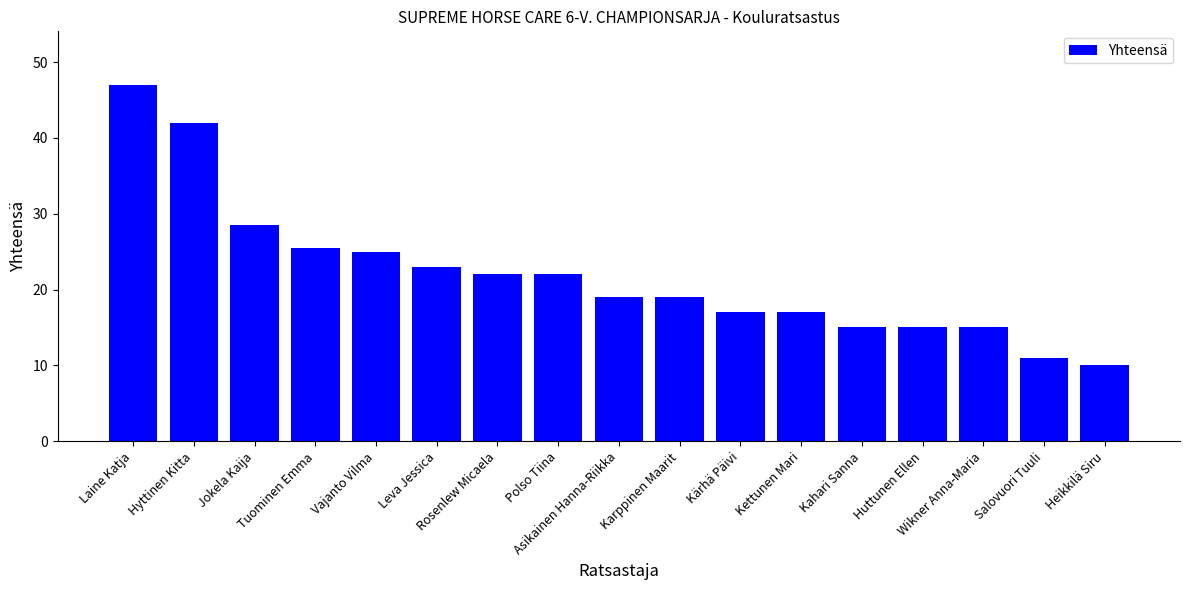

Which category has the highest value across all series?

Laine Katja